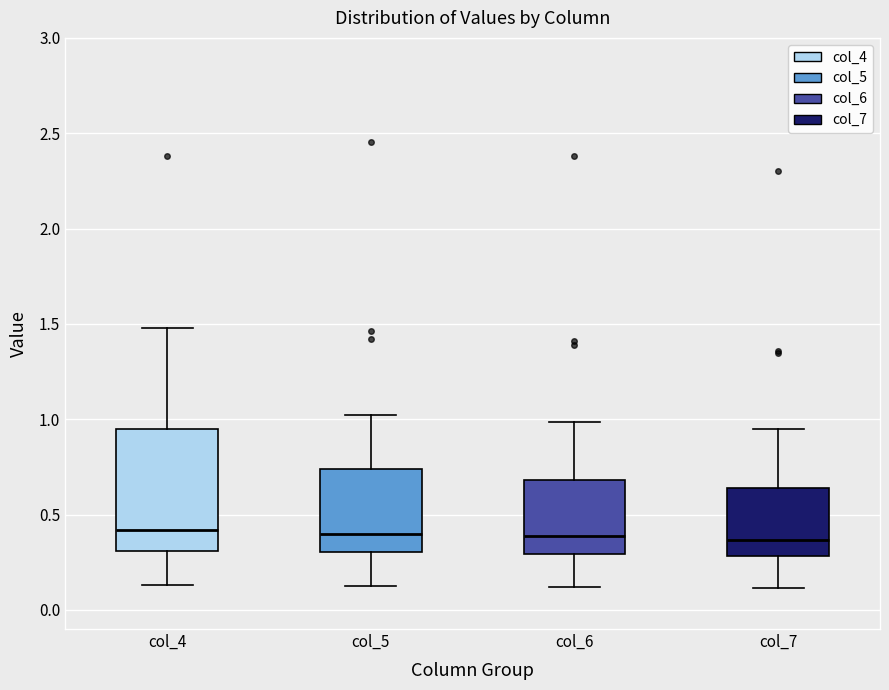

Reading left to right, read every box against the y-axis: the position of its median line, the range the box covers, and the ends of its whiskers. The values are not printed on the chart, so give them approximately, as read against the axis.

col_4: median 0.40, box 0.30 to 0.95, whiskers 0.15 to 1.50
col_5: median 0.40, box 0.30 to 0.75, whiskers 0.15 to 1.00
col_6: median 0.40, box 0.30 to 0.70, whiskers 0.10 to 1.00
col_7: median 0.35, box 0.30 to 0.65, whiskers 0.10 to 0.95